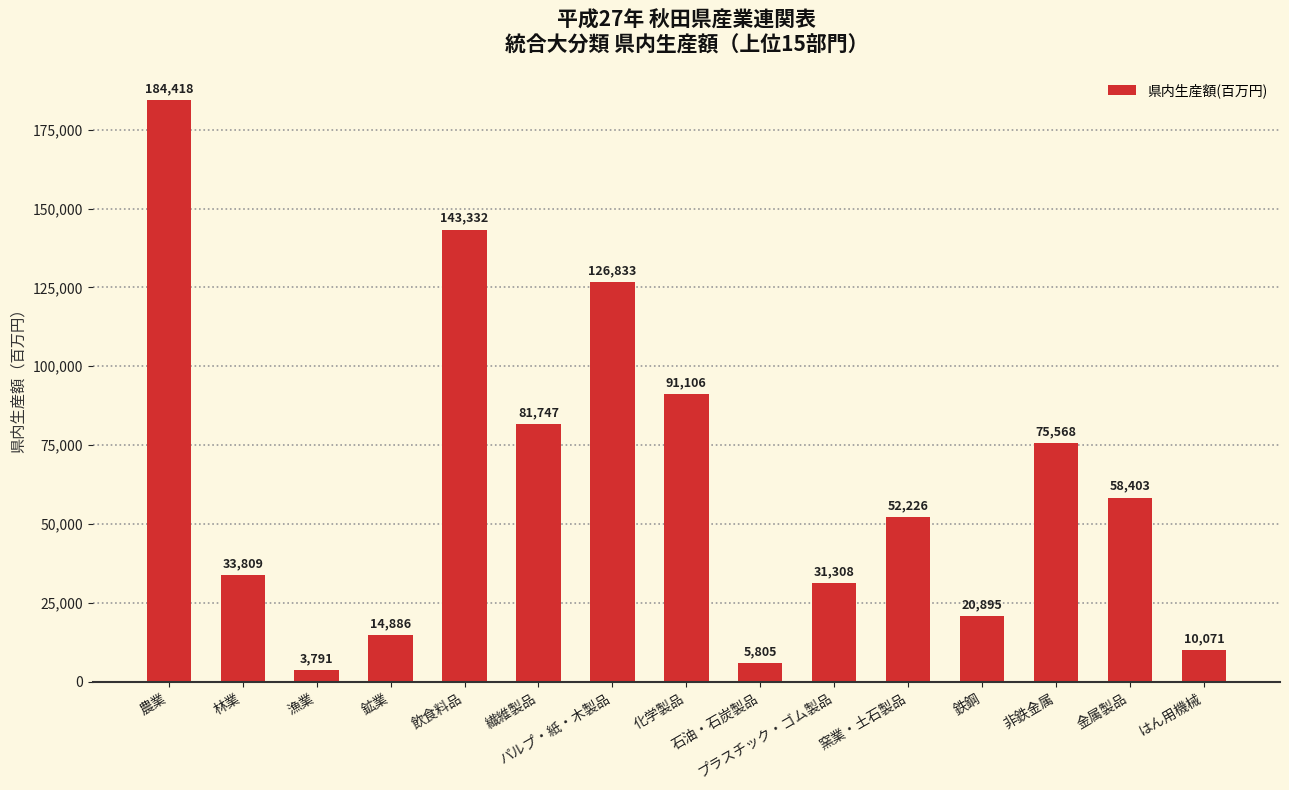

How many categories are shown in the chart?

15